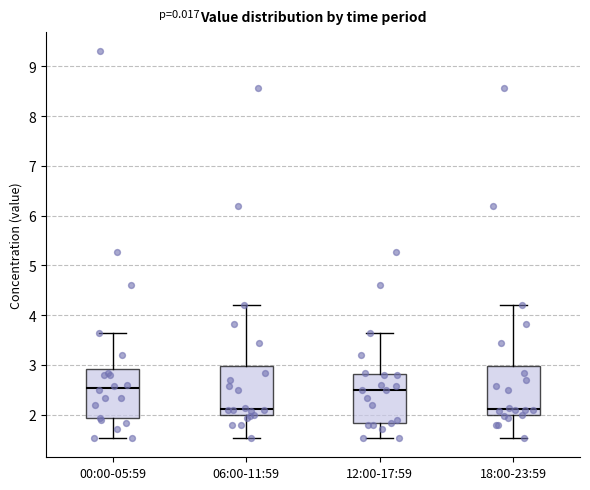

Reading left to right, read every box against the y-axis: the position of its median line, the range the box covers, and the ends of its whiskers. The values are not printed on the chart, so give them approximately, as read against the axis.

00:00-05:59: median 2.5, box 1.9 to 2.9, whiskers 1.5 to 3.6
06:00-11:59: median 2.1, box 2.0 to 3.0, whiskers 1.5 to 4.2
12:00-17:59: median 2.5, box 1.8 to 2.8, whiskers 1.5 to 3.6
18:00-23:59: median 2.1, box 2.0 to 3.0, whiskers 1.5 to 4.2